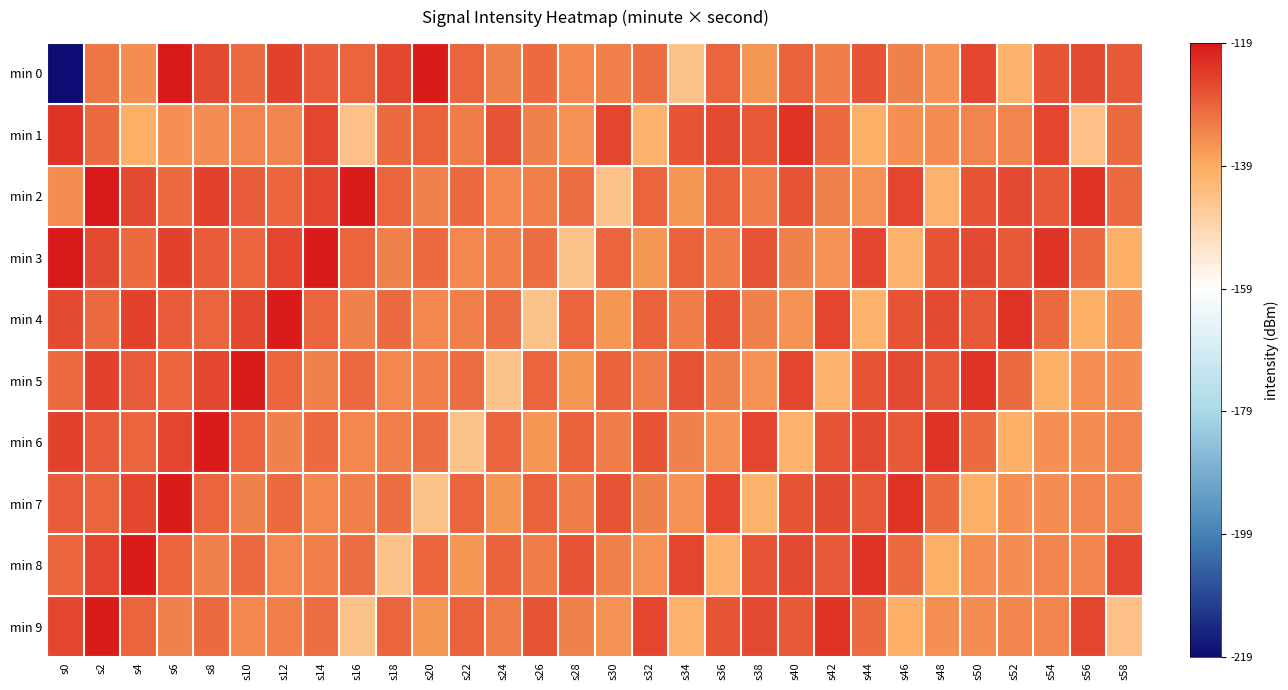

At which category is the sum across all series the highest?

s2